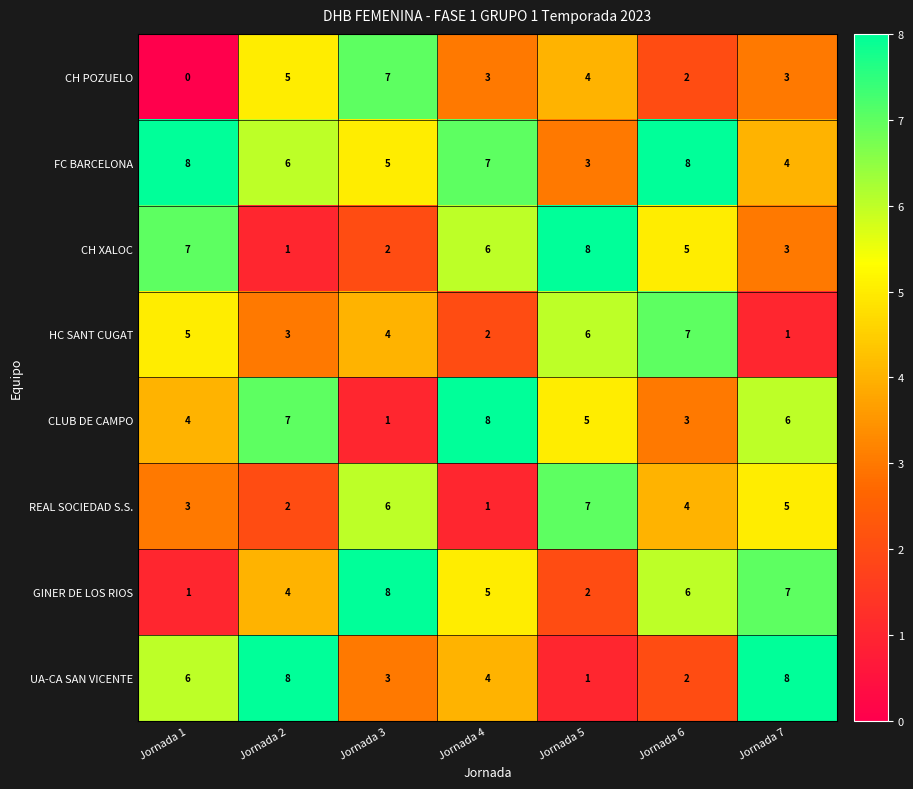

What is the difference between the second highest and minimum values in the CH XALOC series?

6